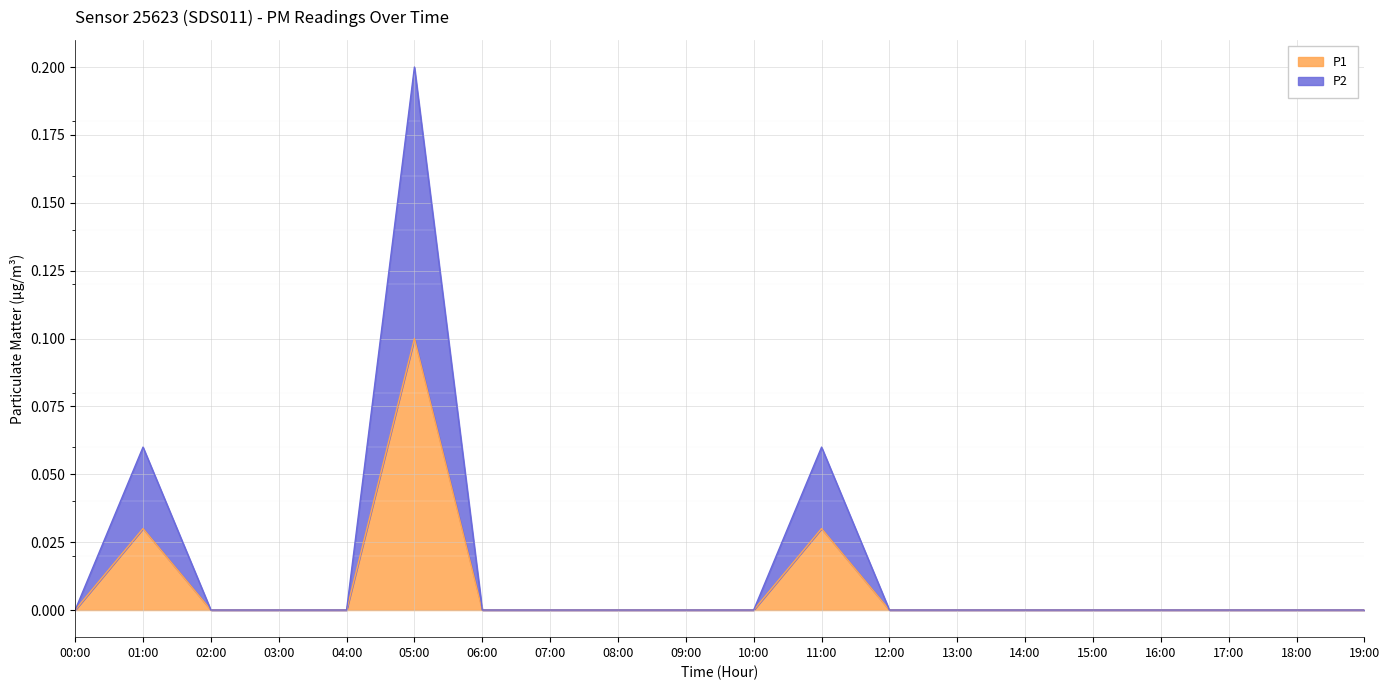

Which series has the widest spread of values?

P2